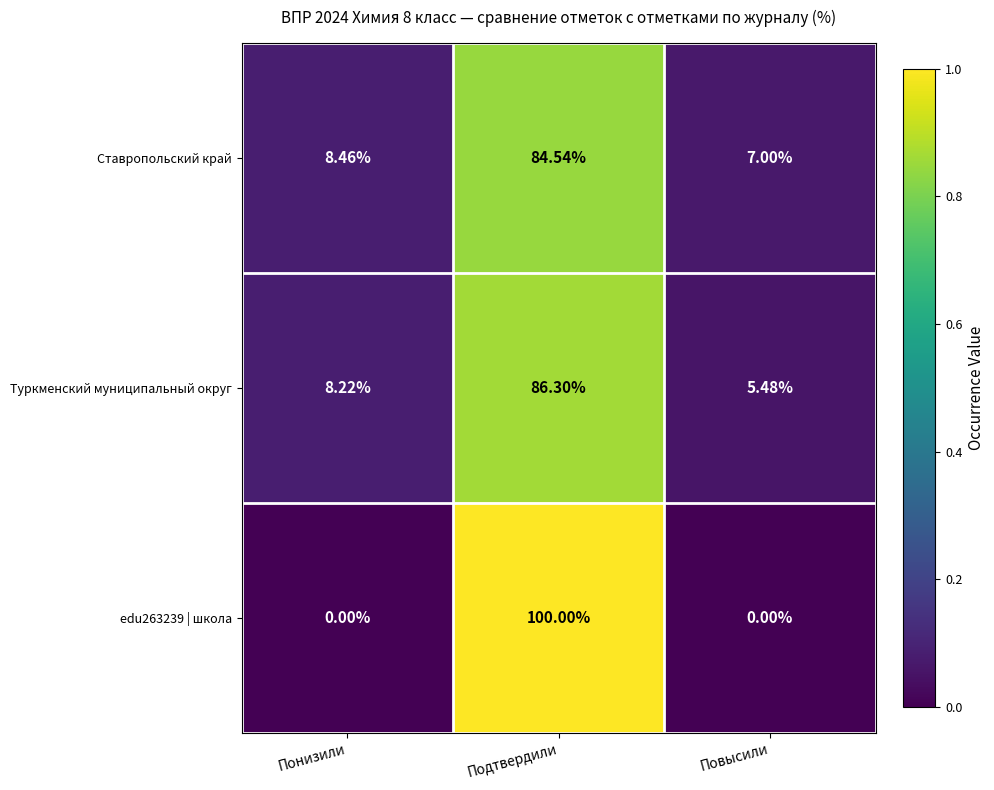

Is the value of Ставропольский край at Понизили greater than the value of edu263239 | школа at Понизили?

Yes